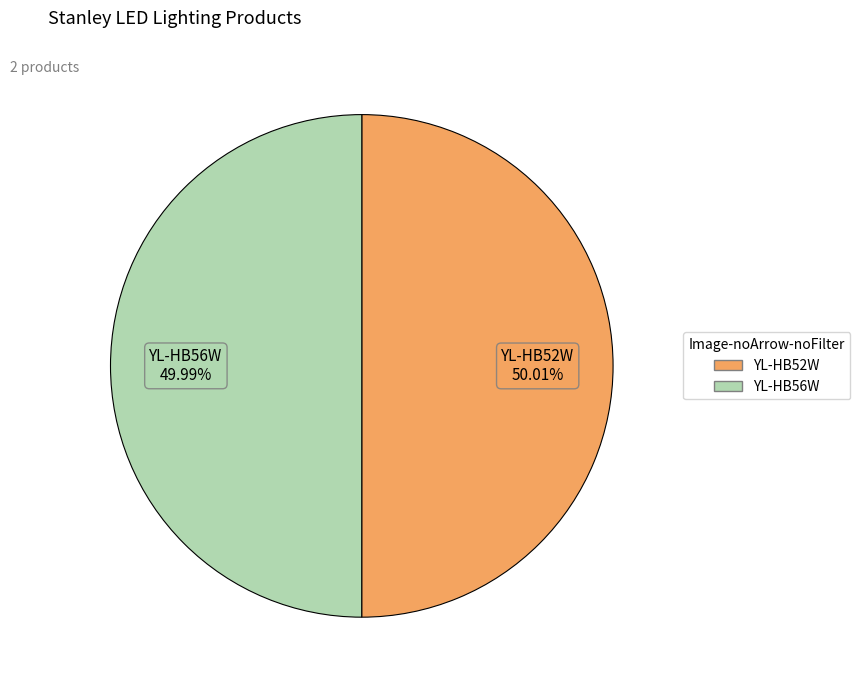

How many segments does this pie chart have?

2